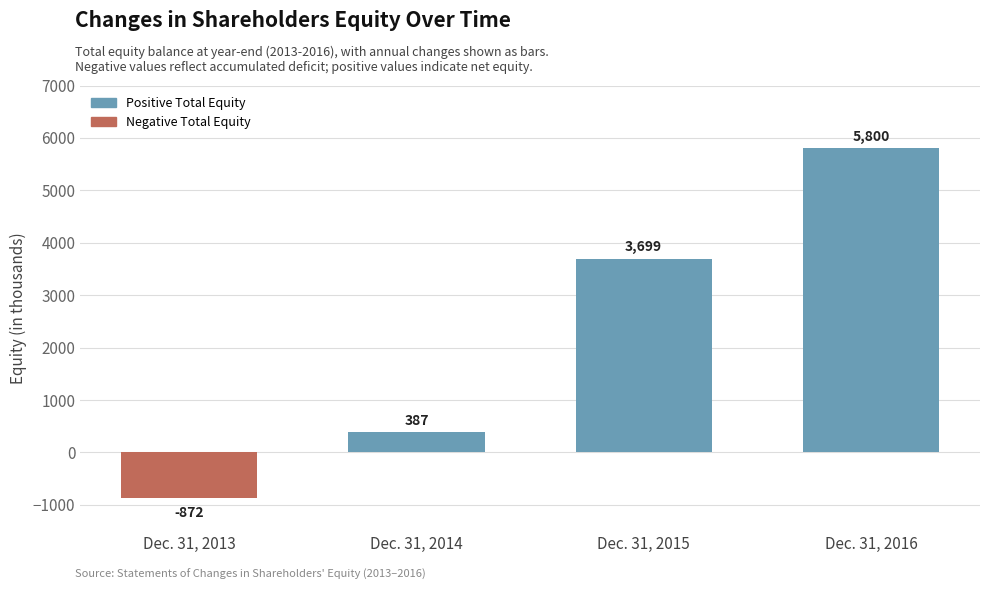

Reading left to right, what are all the values shown in this chart?

-872	387	3699	5800